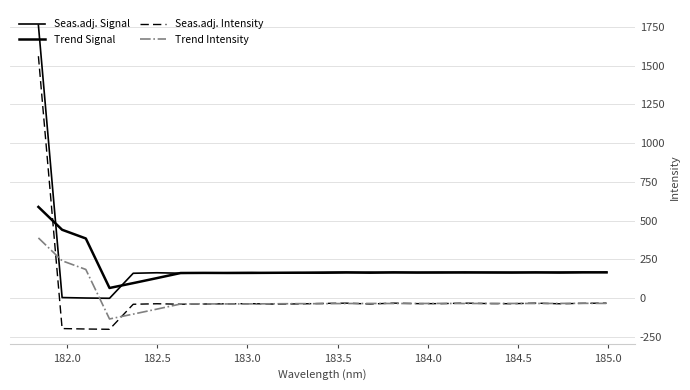

How many positive values does the Seas.adj. Intensity series have?

1